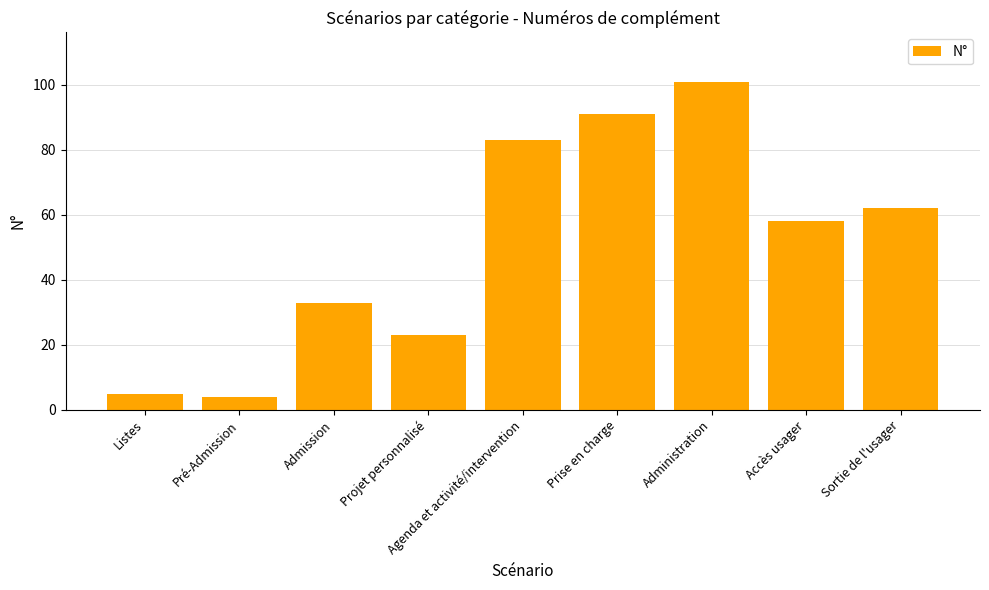

What value does the data have at Agenda et activité/intervention?

83